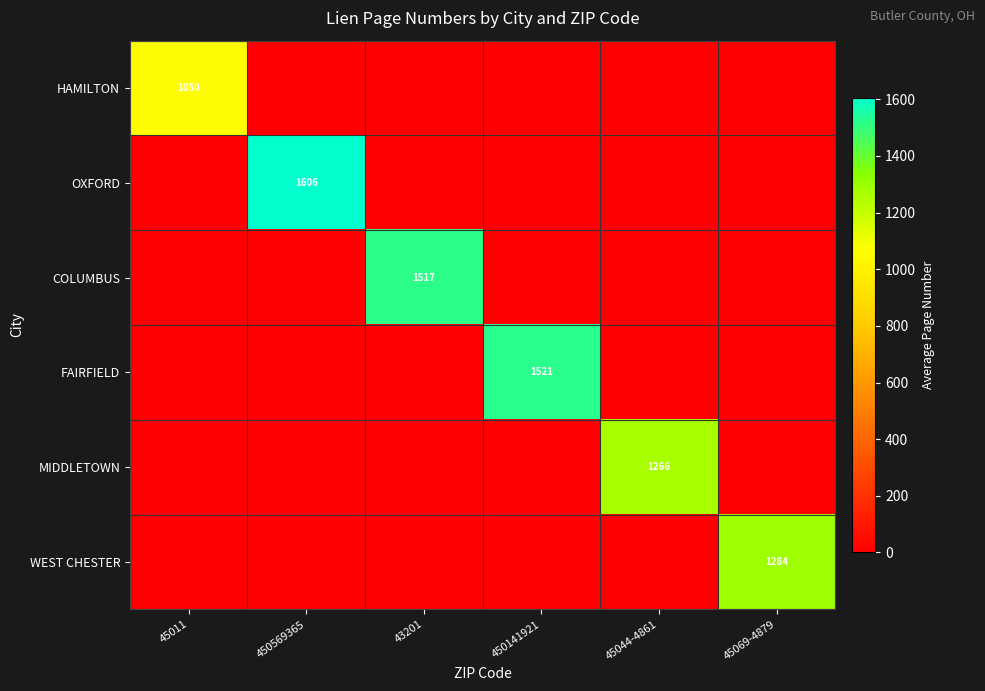

The value of MIDDLETOWN at 45044-4861 is 1266. True or false?

True